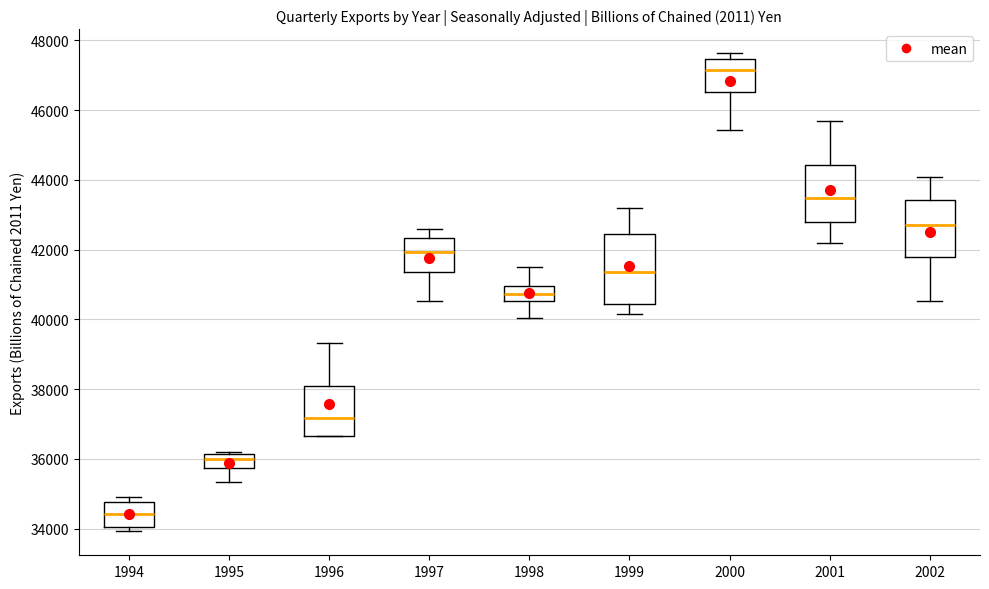

Where does the median line of the box at x = 1998 sit on the y-axis? The values are not printed on the chart, so give them approximately, as read against the axis.

40800